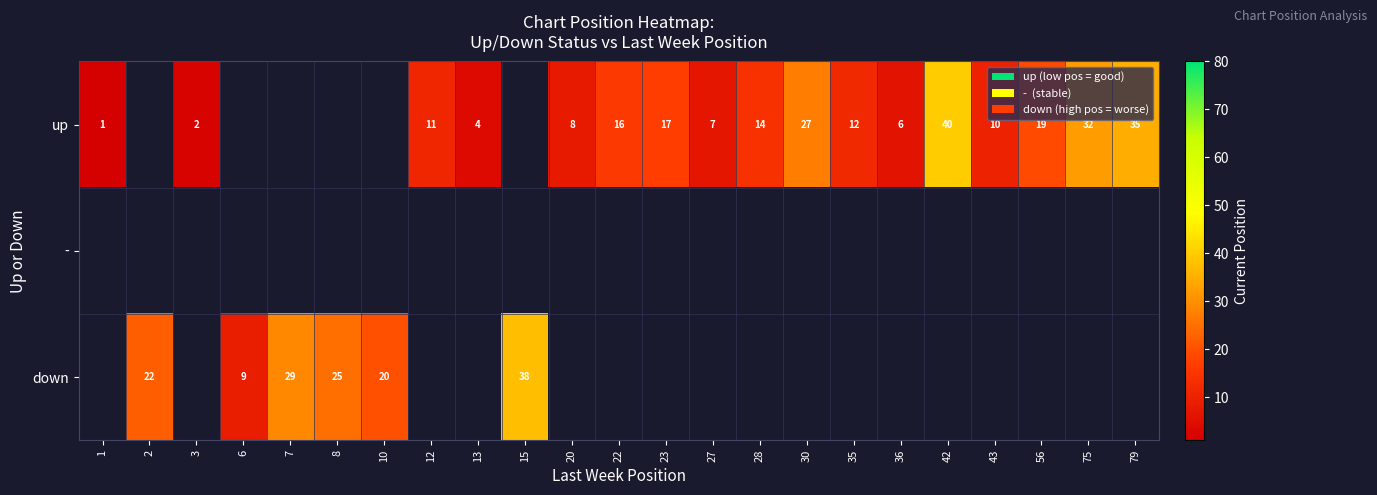

True or false: down has a value of 15 at 20.

False